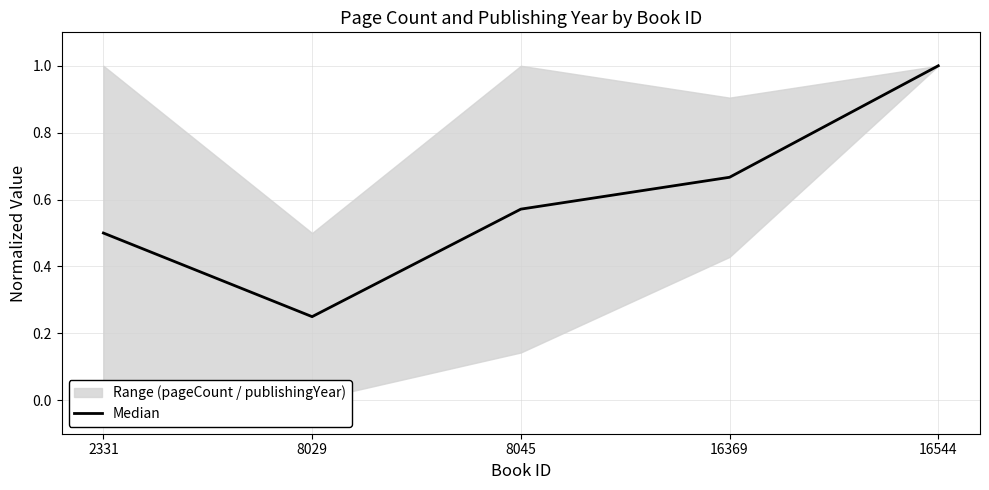

List the labels in order of value, largest first.

16544, 16369, 8045, 2331, 8029